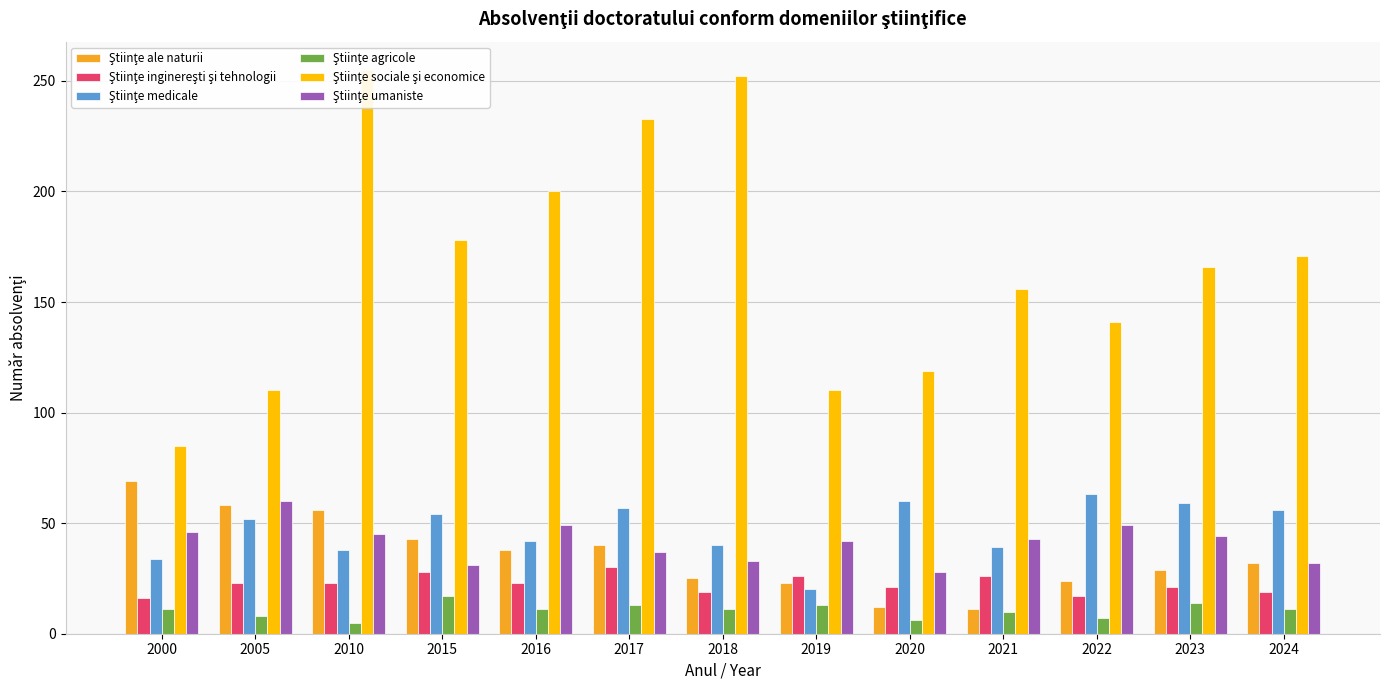

Is the value of Ştiinţe ale naturii at 2019 greater than the value of Ştiinţe medicale at 2019?

Yes